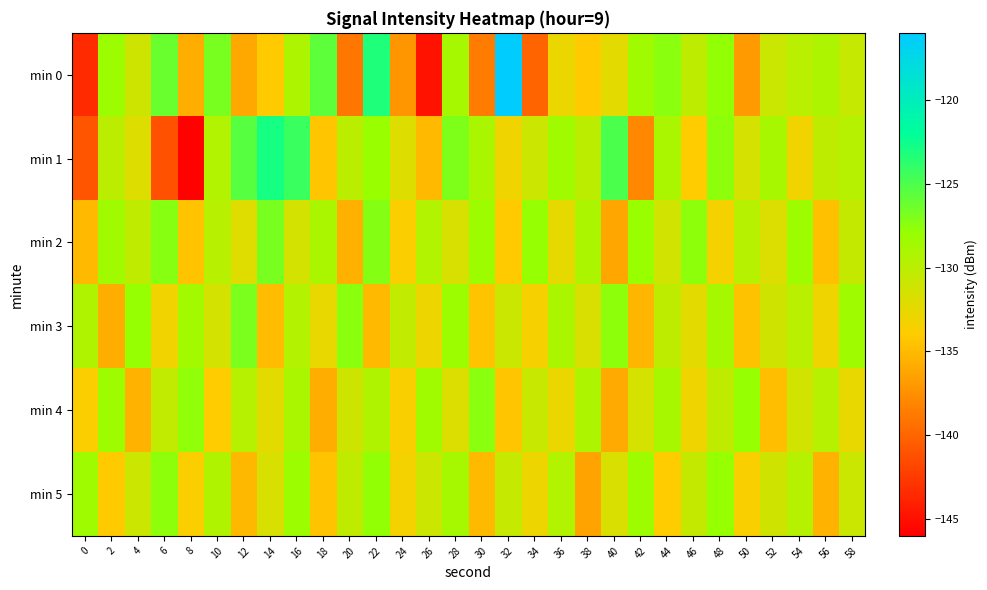

How many distinct data groups are displayed?

6